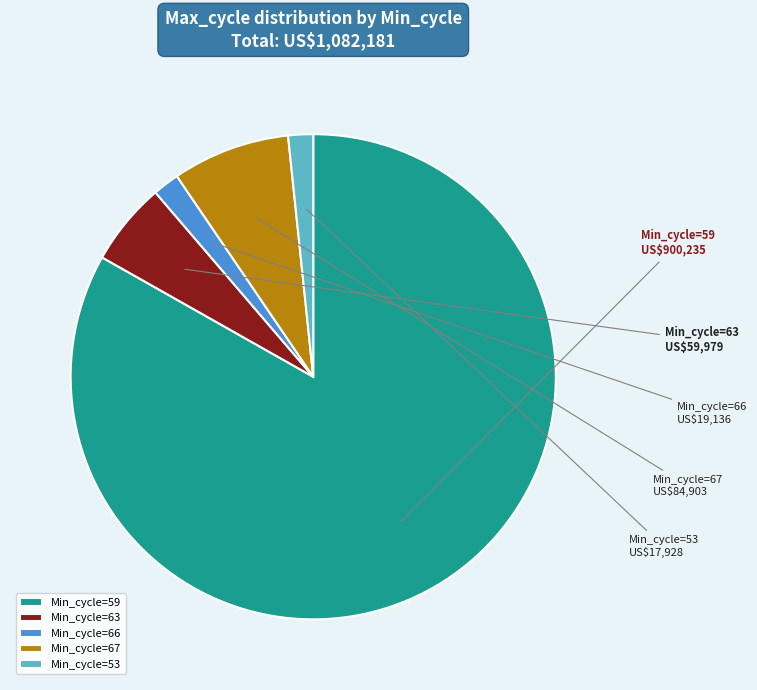

Which category has the biggest portion of the pie?

Min_cycle=59